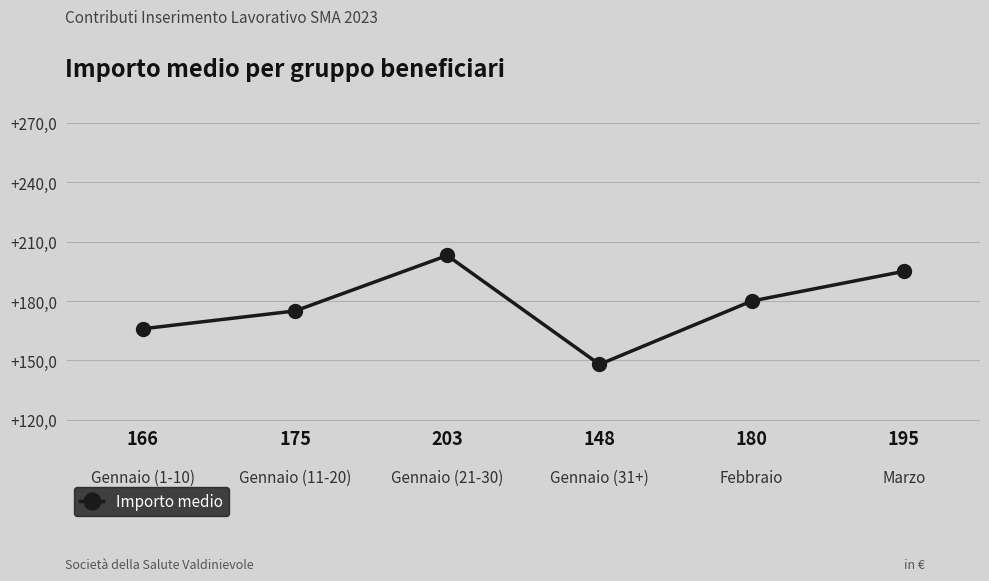

What is the sum of all values?

1067